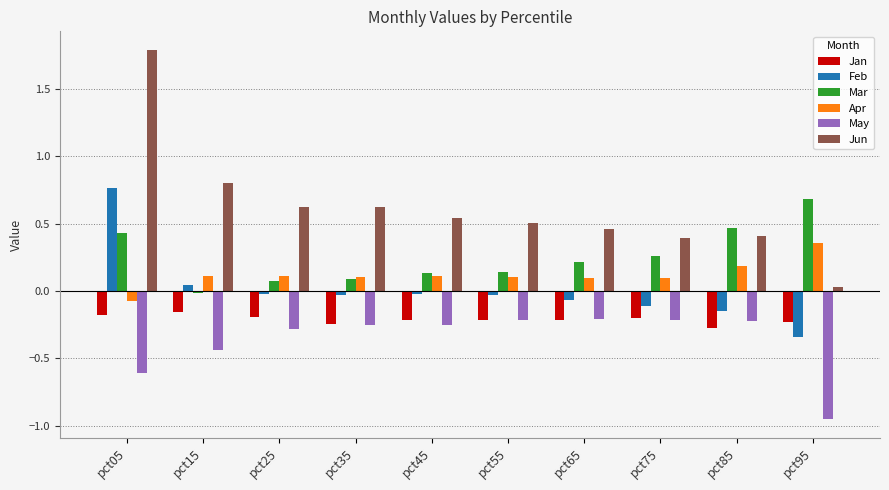

Which series has the largest total across all categories?

Jun